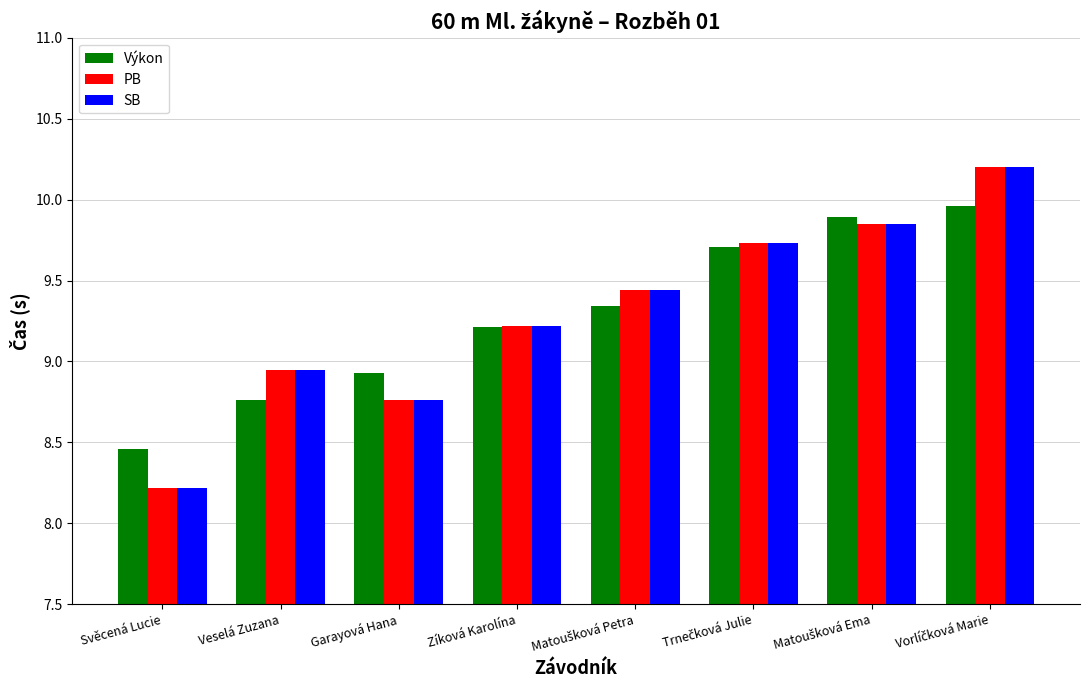

What is the minimum value for PB?

8.2